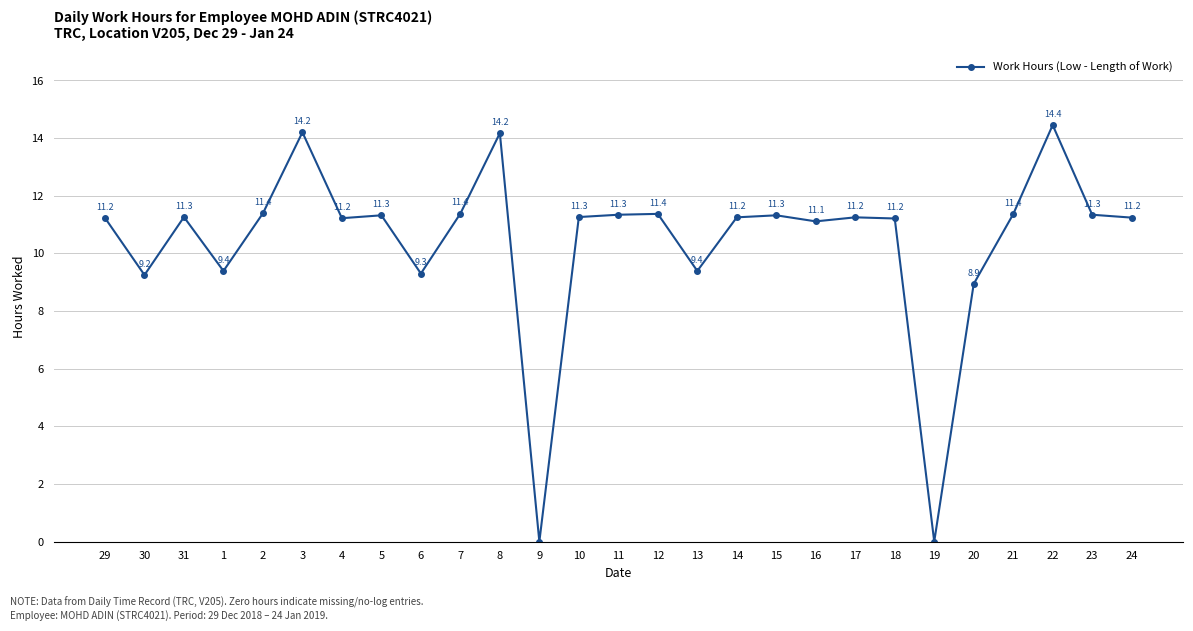

What is the sum of all values?

280.9